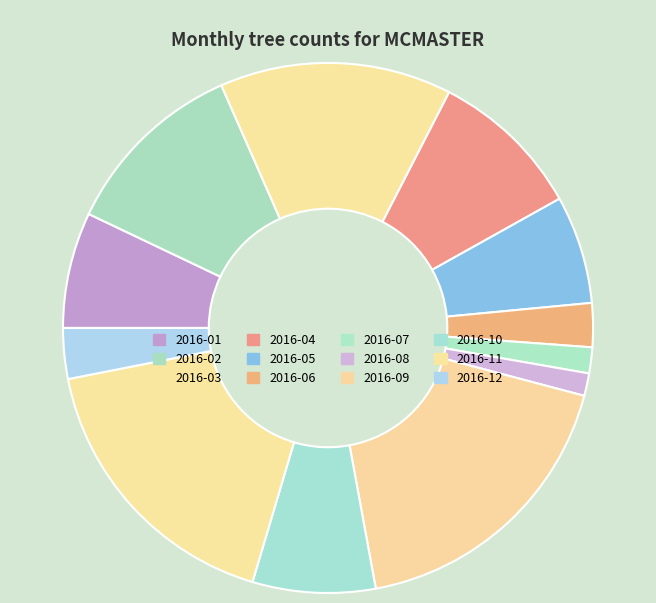

Does 2016-09 account for over 50% of the chart?

No